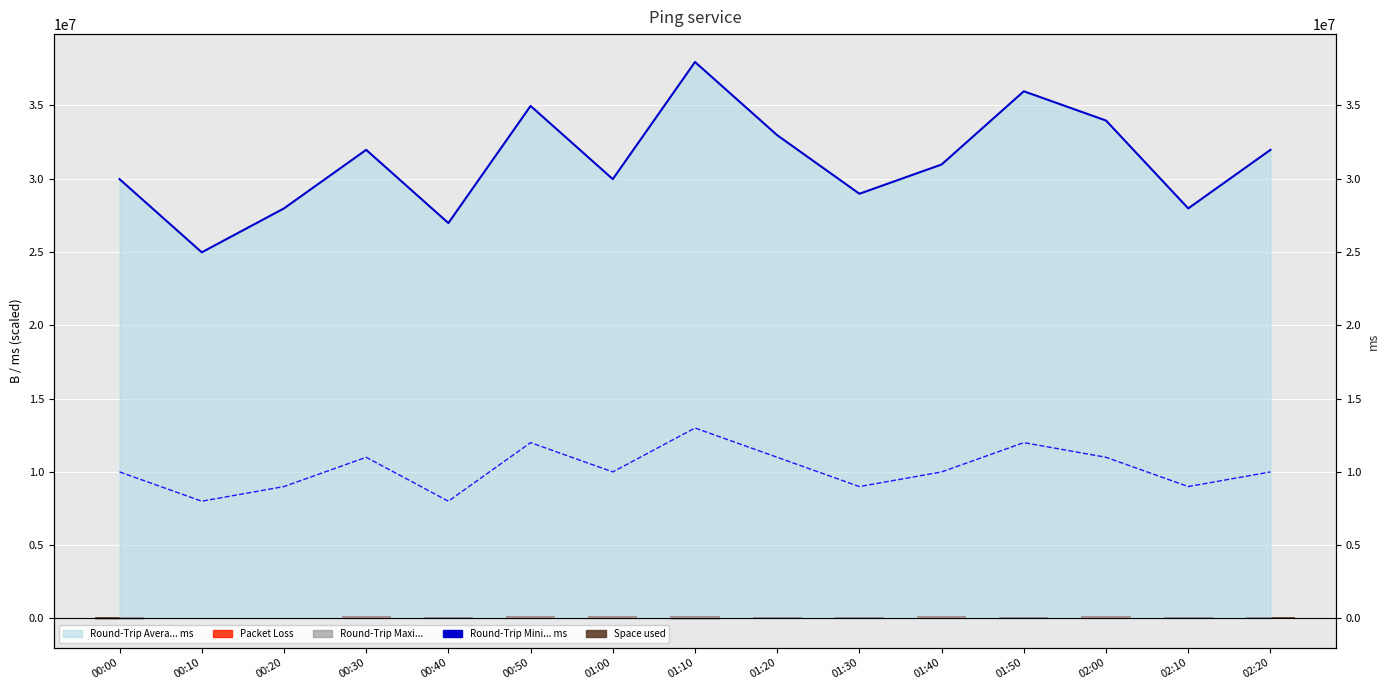

At which category is the sum across all series the highest?

01:10